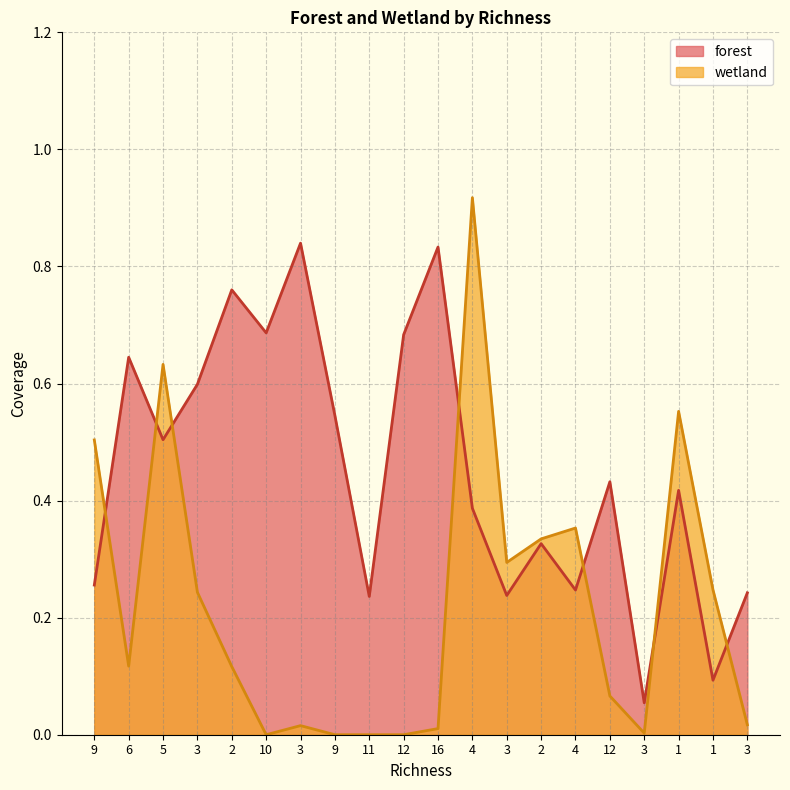

What is the maximum value for forest?

0.8